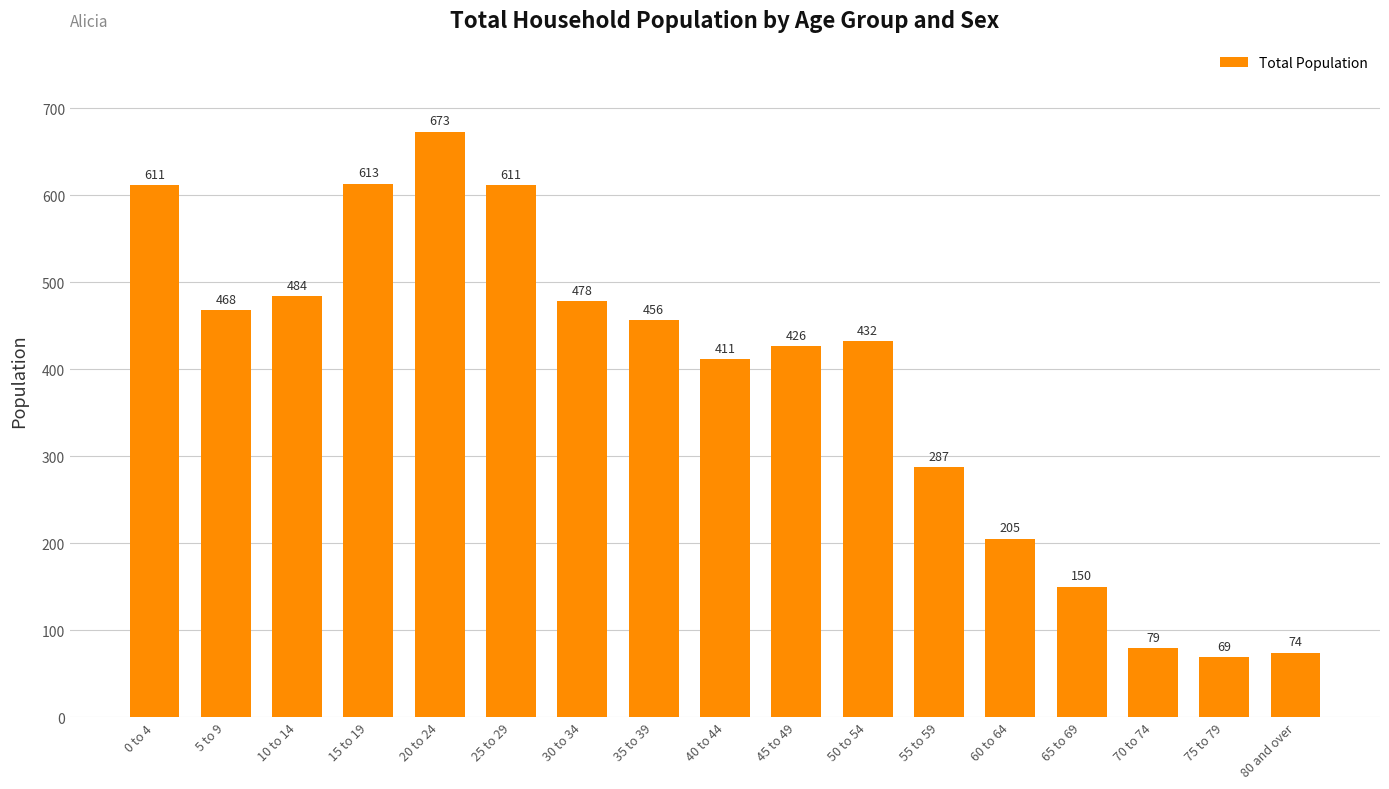

What is the greatest value displayed?

673